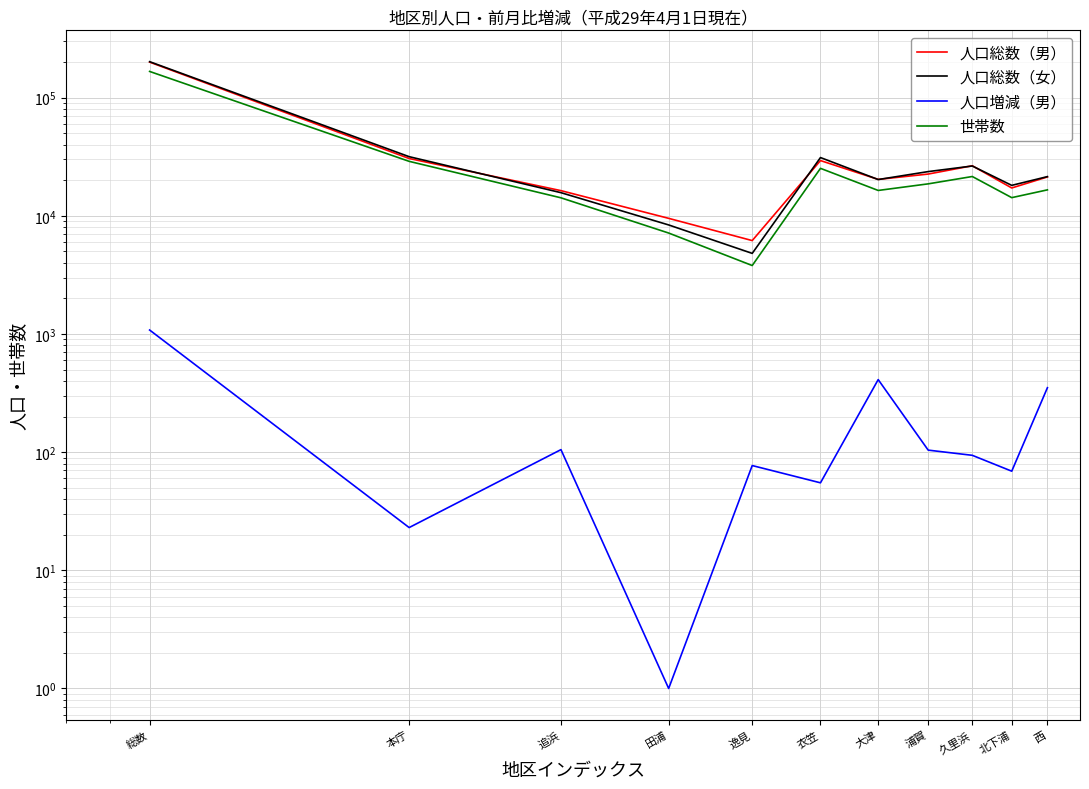

Where is the first local maximum for 世帯数?

衣笠